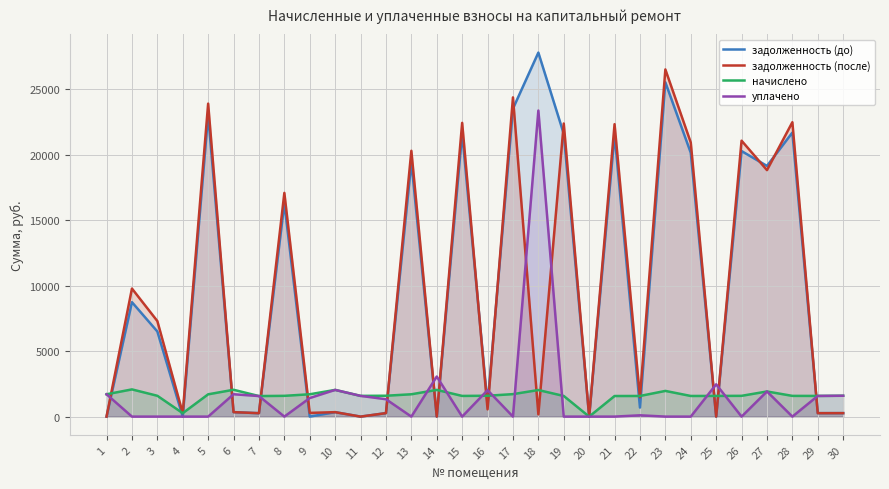

List the series in order of their peak value, highest first.

задолженность (до), задолженность (после), уплачено, начислено